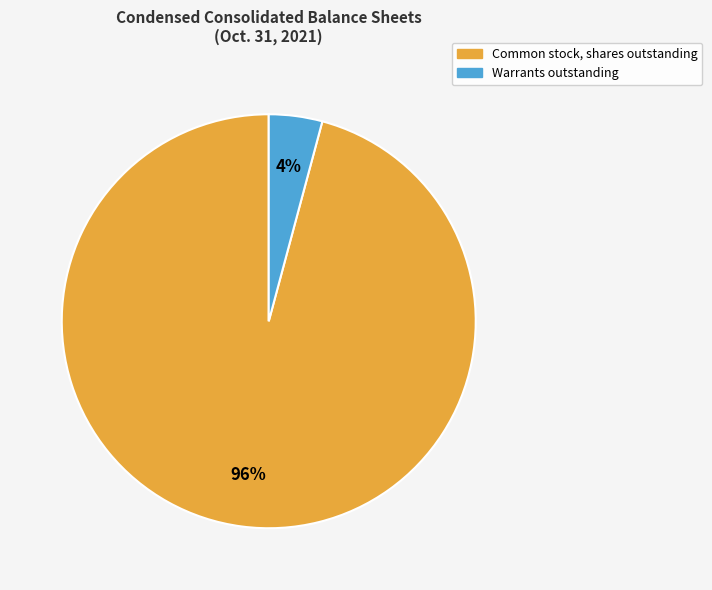

What is the largest slice in the pie chart?

Common stock, shares outstanding